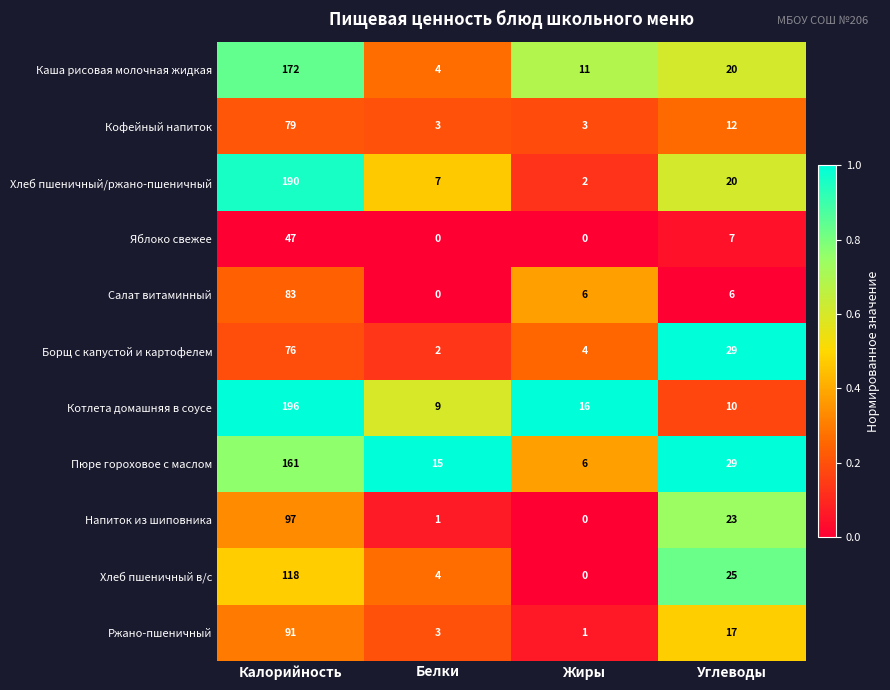

Which series has the largest range (max minus min)?

Хлеб пшеничный/ржано-пшеничный